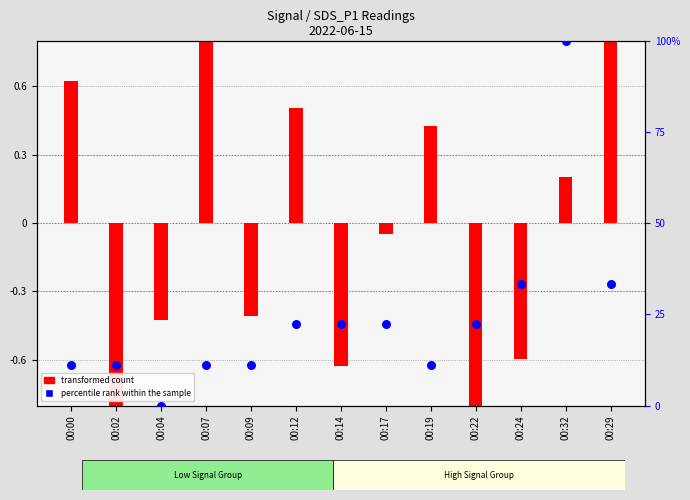

At which category is the sum across all series the highest?

00:32